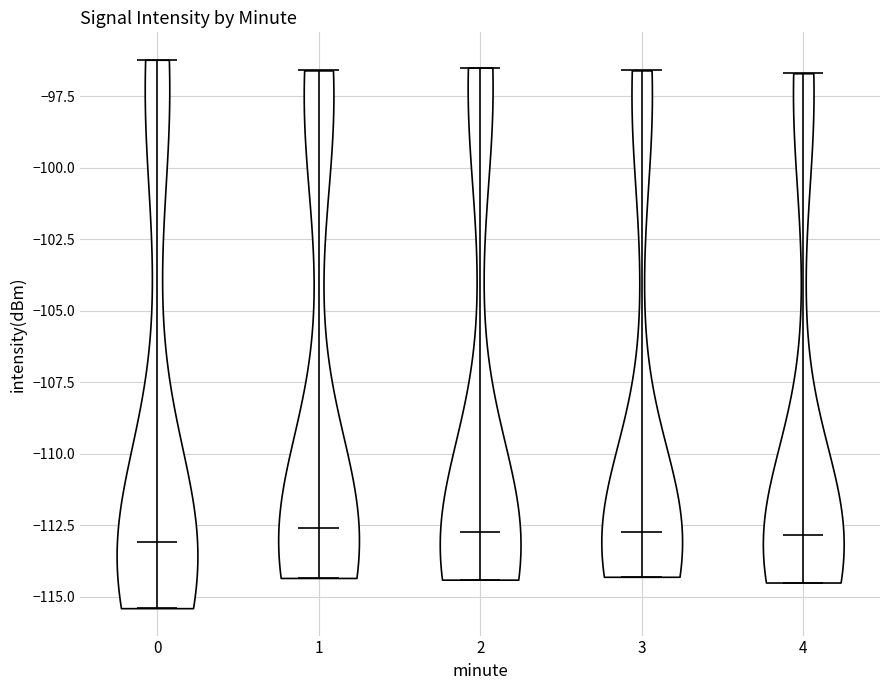

What is the highest point the violin at x = 4 reaches on the y-axis? The values are not printed on the chart, so give them approximately, as read against the axis.

-96.5